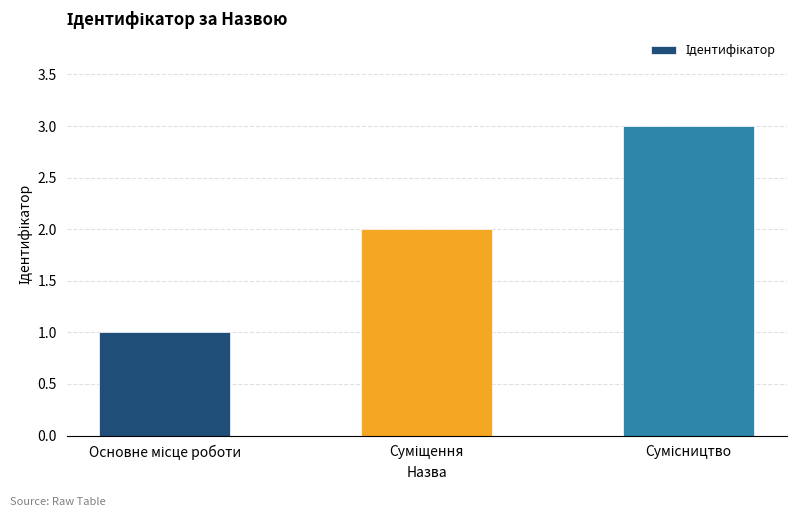

What is the greatest value displayed?

3